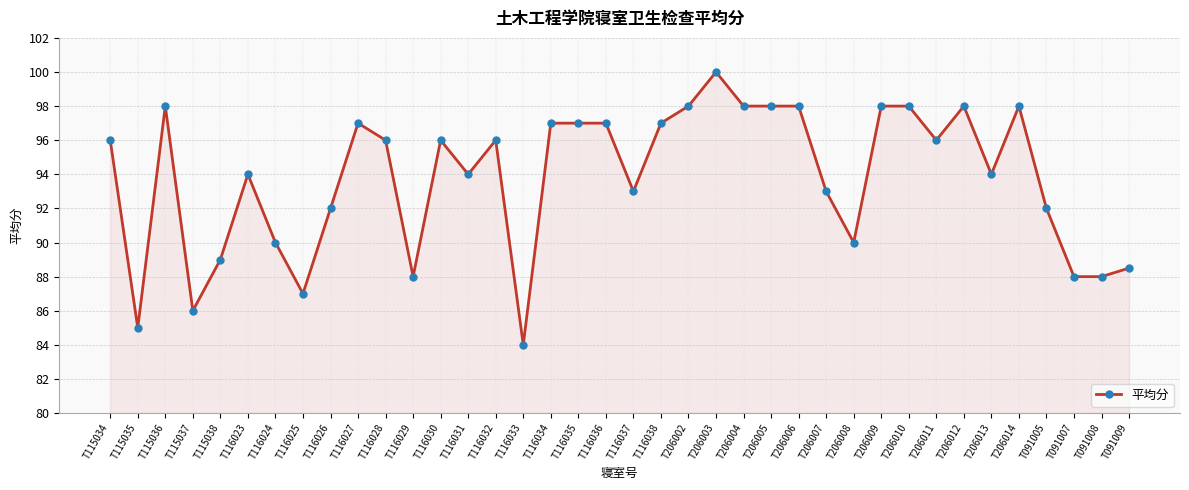

What is the label of the 6th point from the right?

T206013